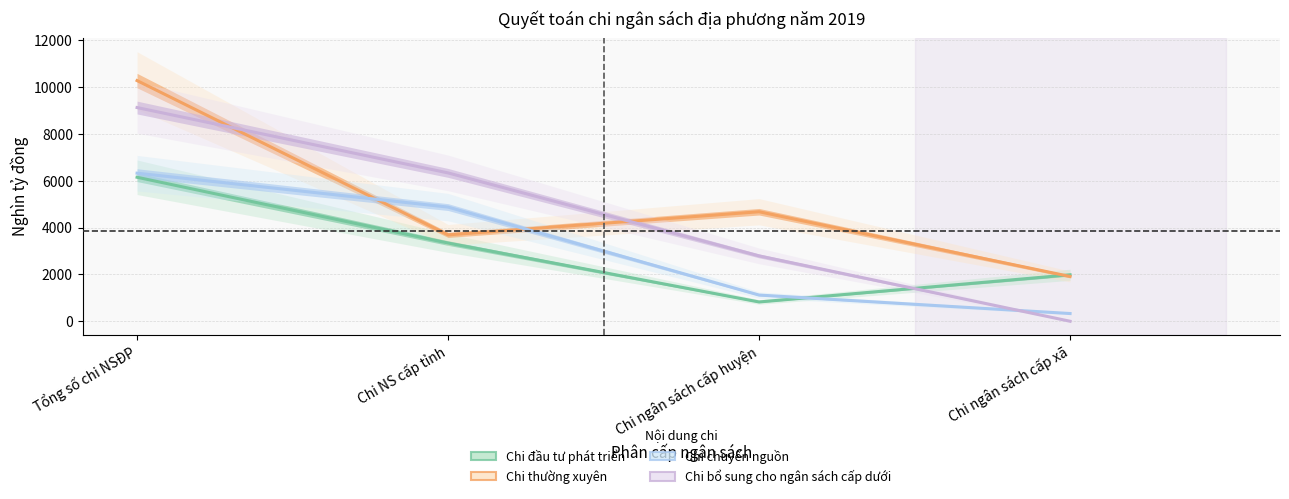

What is the label of the 1st point from the left?

Tổng số chi NSĐP